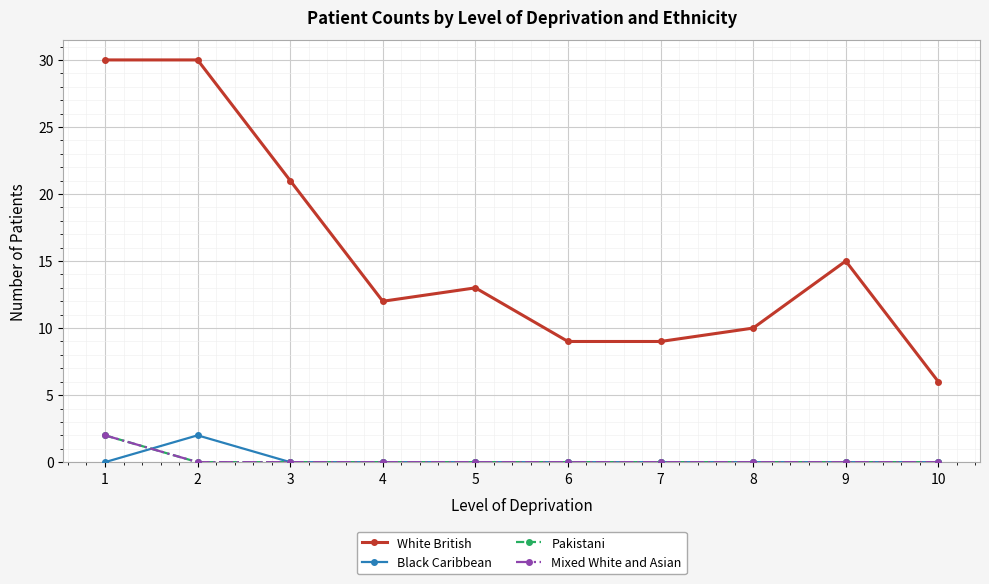

Does the chart have visible grid lines?

Yes